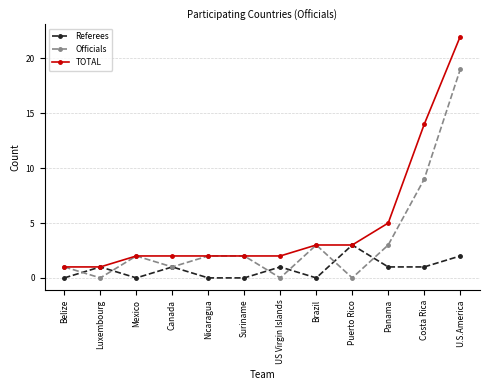

Reading left to right, what are all the values shown in this chart?

Referees: 0	1	0	1	0	0	1	0	3	1	1	2
Officials: 1	0	2	1	2	2	0	3	0	3	9	19
TOTAL: 1	1	2	2	2	2	2	3	3	5	14	22